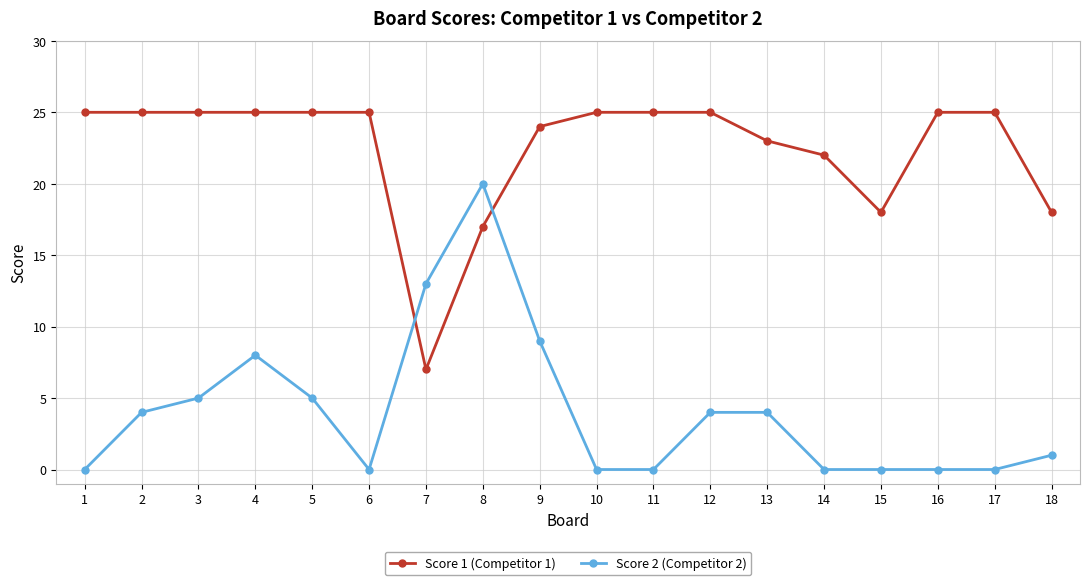

Reading left to right, list all the values displayed in this chart.

Score 1 (Competitor 1): 1=25	2=25	3=25	4=25	5=25	6=25	7=7	8=17	9=24	10=25	11=25	12=25	13=23	14=22	15=18	16=25	17=25	18=18
Score 2 (Competitor 2): 1=0	2=4	3=5	4=8	5=5	6=0	7=13	8=20	9=9	10=0	11=0	12=4	13=4	14=0	15=0	16=0	17=0	18=1